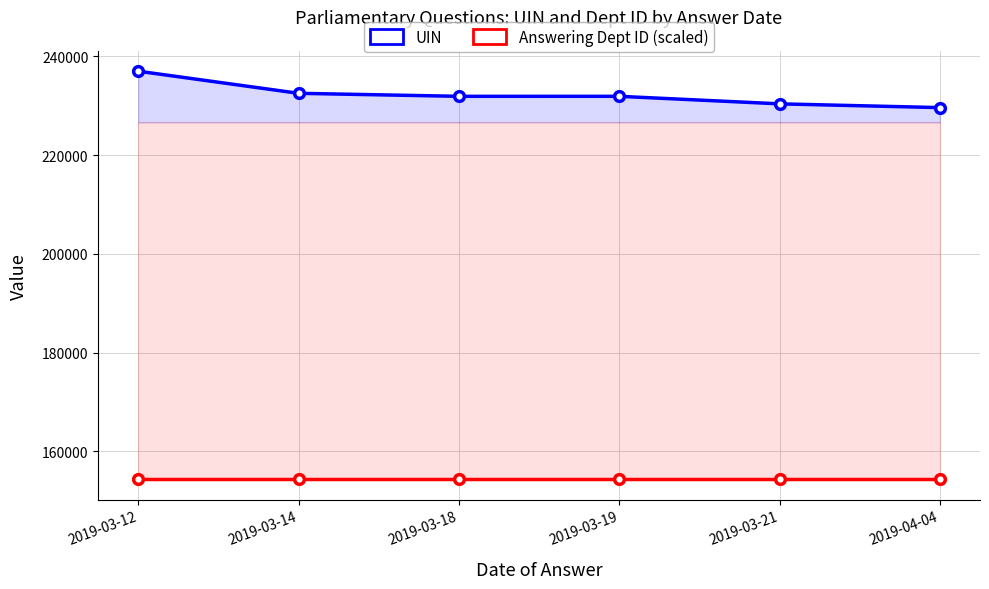

Rank the series at 2019-03-19 from lowest to highest value.

Answering Dept ID (scaled), UIN